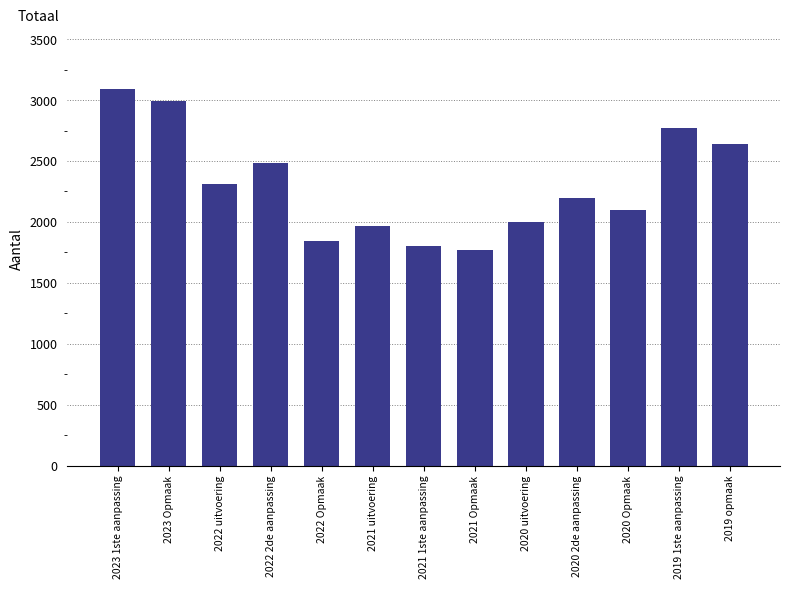

The chart shows a value of 921 at 2022 Opmaak. True or false?

False